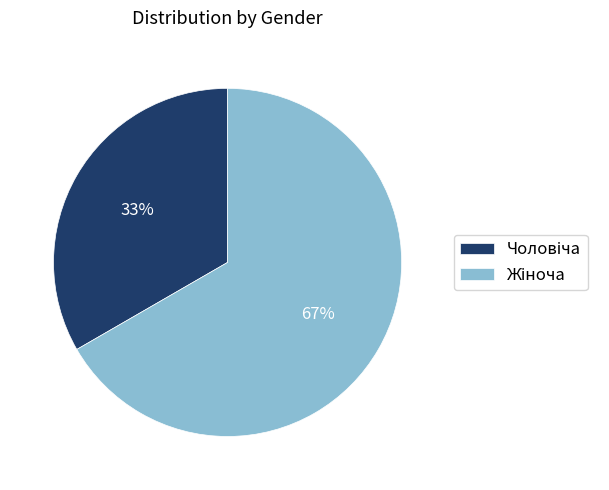

Is there a majority slice in this chart?

Yes